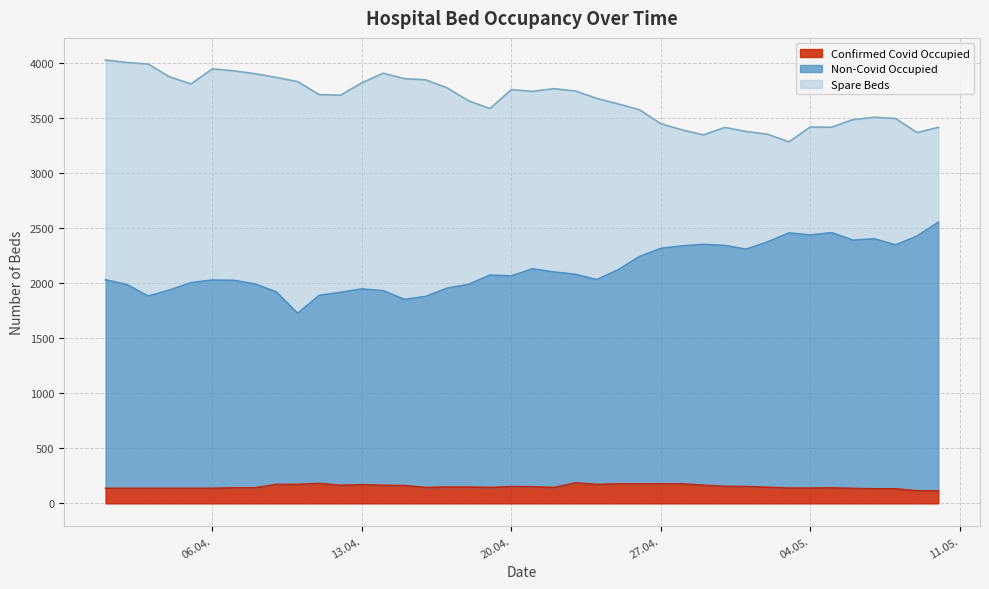

What is the maximum value for Confirmed Covid Occupied?

186